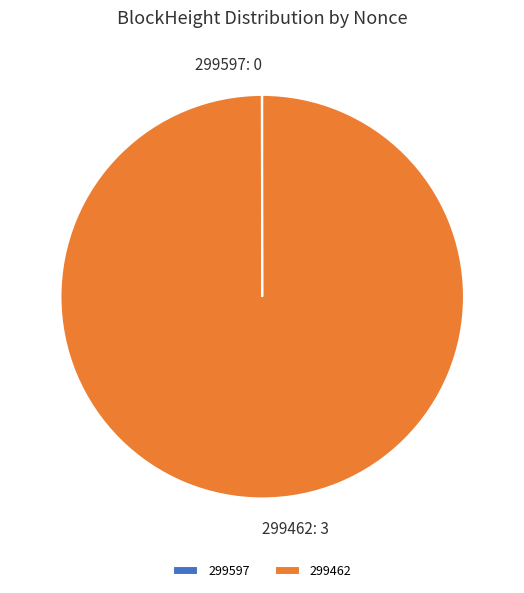

Does 299462: 3 account for over 50% of the chart?

Yes